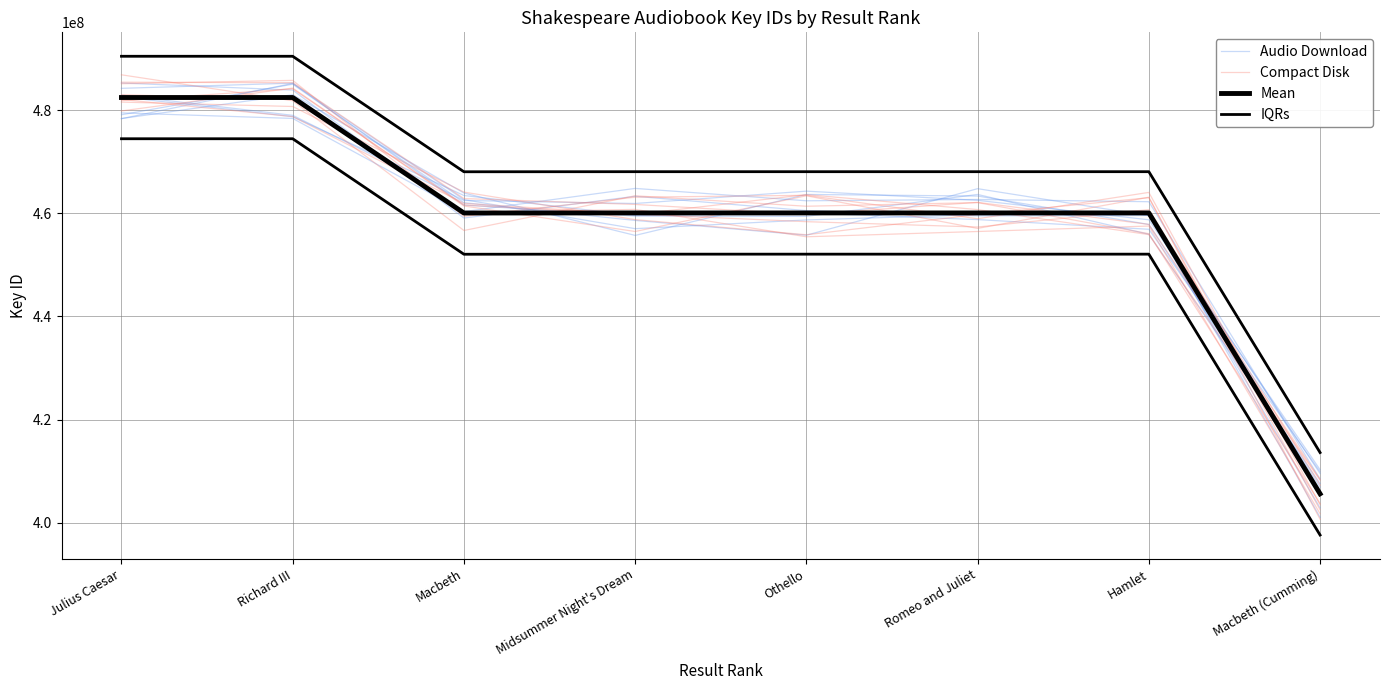

In Audio Download, how many points are lower than both neighbors (excluding endpoints)?

1